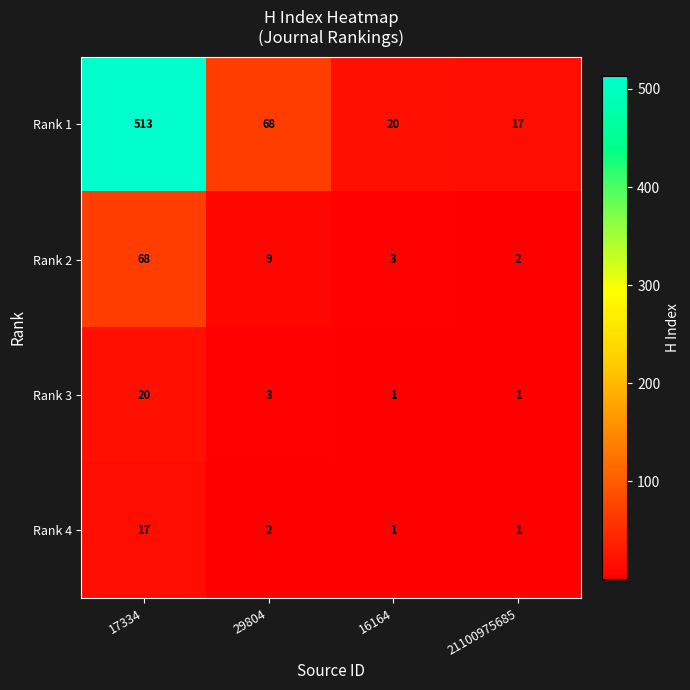

Between 29804 and 16164, which series saw the biggest shift?

Rank 1